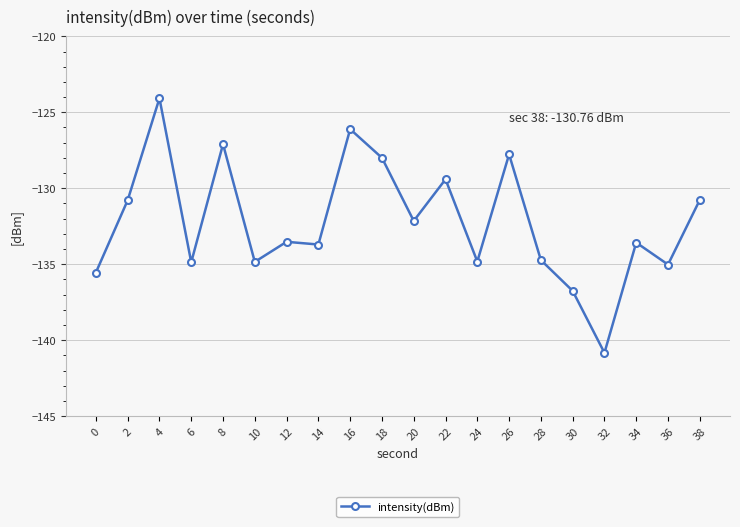

At which category does the chart reach its peak across all series?

4